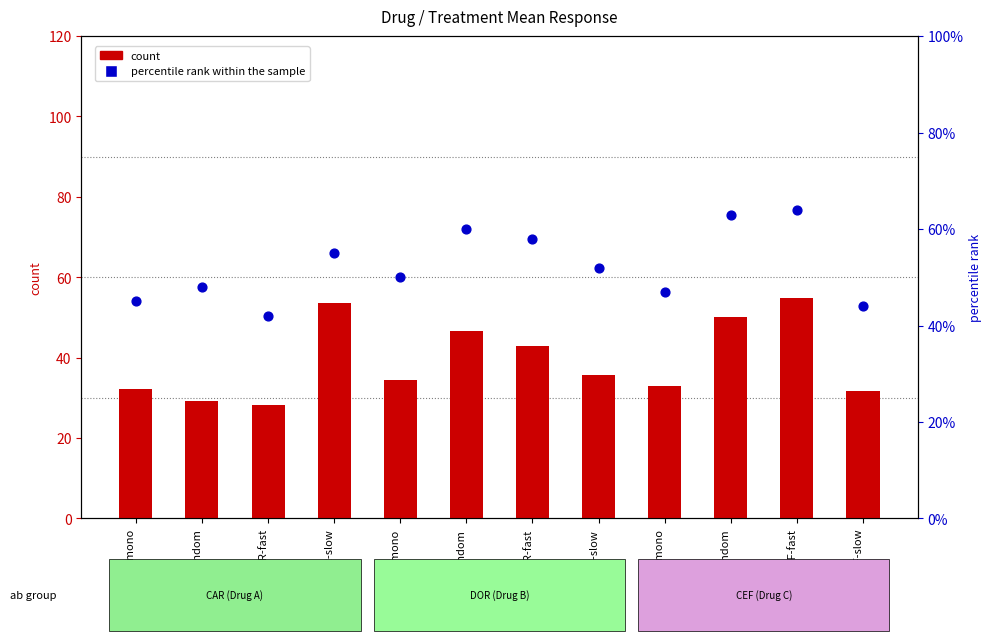

Is the value of percentile rank within the sample at CAR-slow greater than the value of count at CEF-fast?

Yes